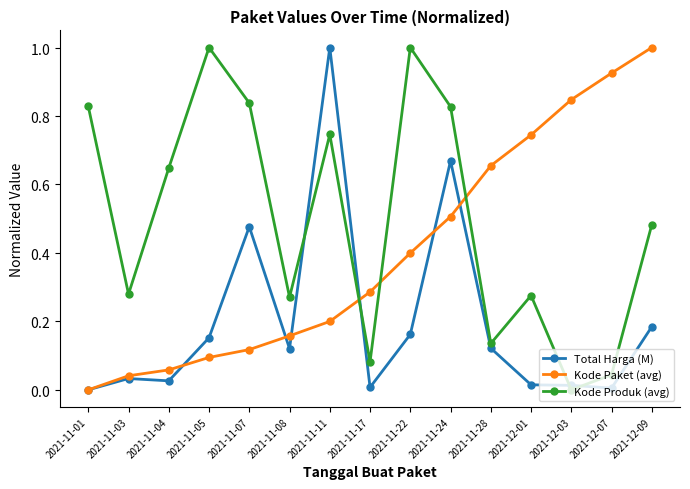

Where do Kode Produk (avg) and Kode Paket (avg) first cross each other?

2021-11-11 and 2021-11-17